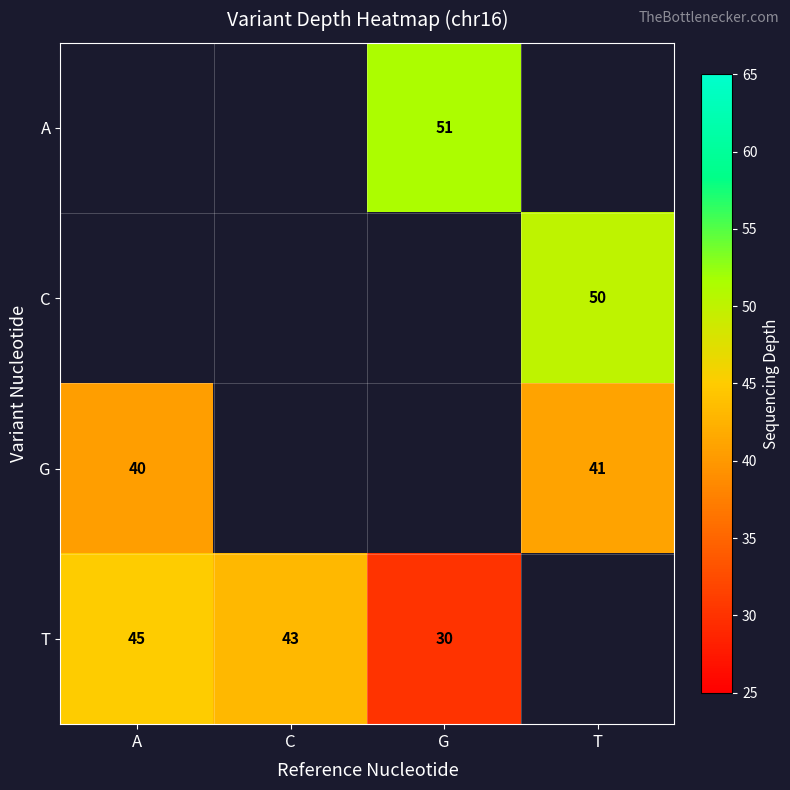

Which category has the lowest value across all series?

G